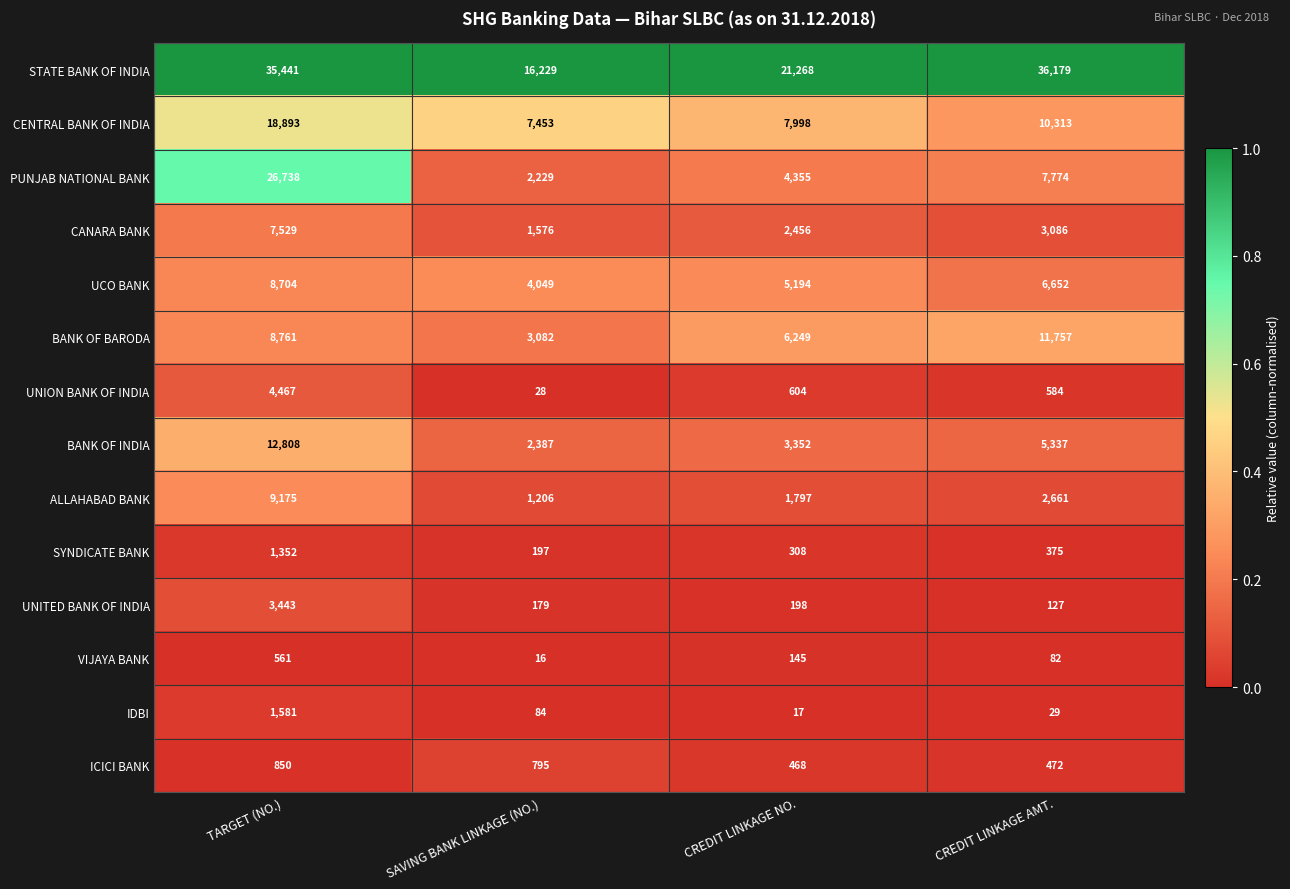

The value of VIJAYA BANK at CREDIT LINKAGE NO. is 145. True or false?

True